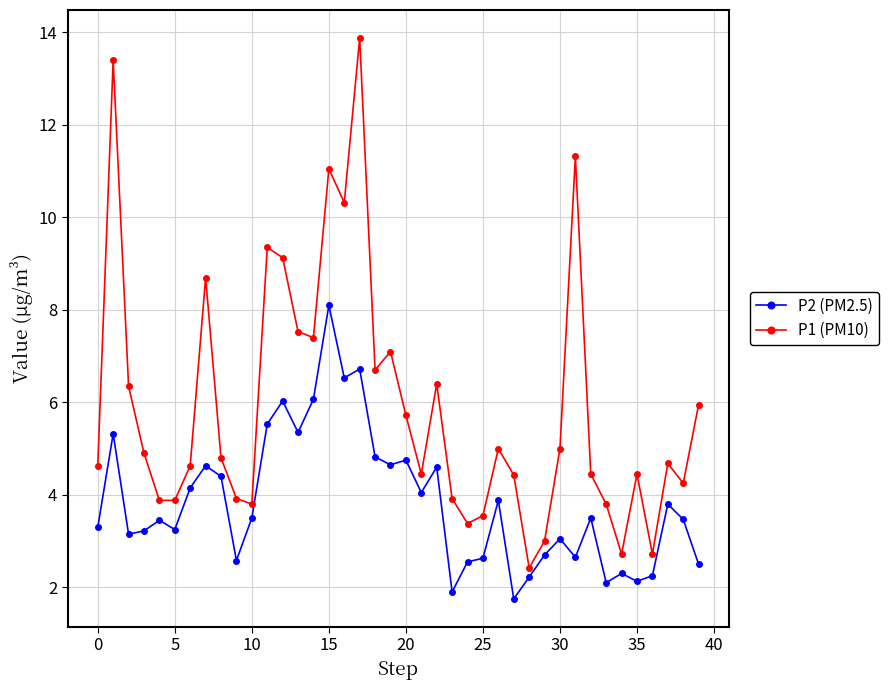

Which series has the widest spread of values?

P1 (PM10)